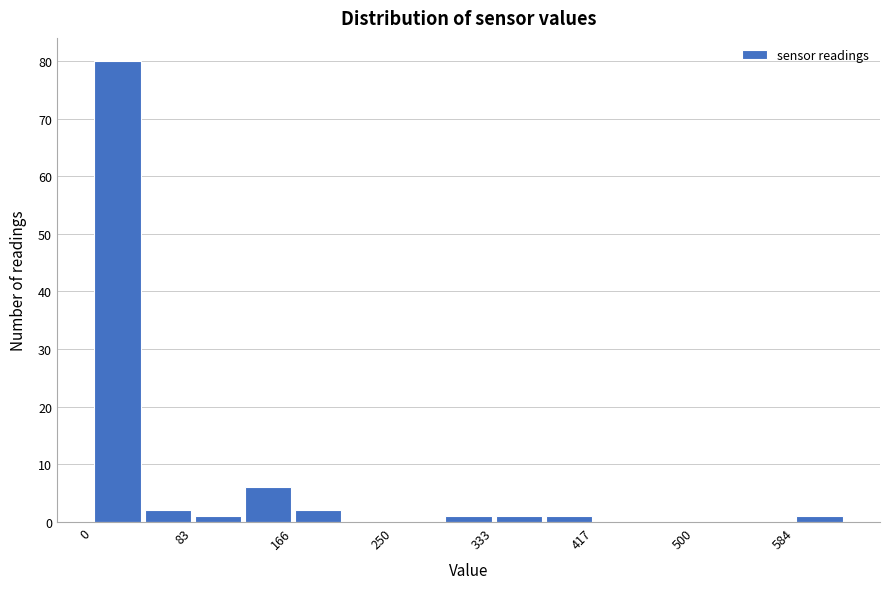

Reading left to right, list every bar in this chart as the range it spans on the x-axis followed by its height. Neither the bar edges nor the heights are printed on the chart, so give them approximately, as read against the axes.

0 to 40: 80
40 to 80: 2
80 to 130: 1
130 to 170: 6
170 to 210: 2
210 to 250: 0
250 to 290: 0
290 to 330: 1
330 to 380: 1
380 to 420: 1
420 to 460: 0
460 to 500: 0
500 to 540: 0
540 to 580: 0
580 to 630: 1